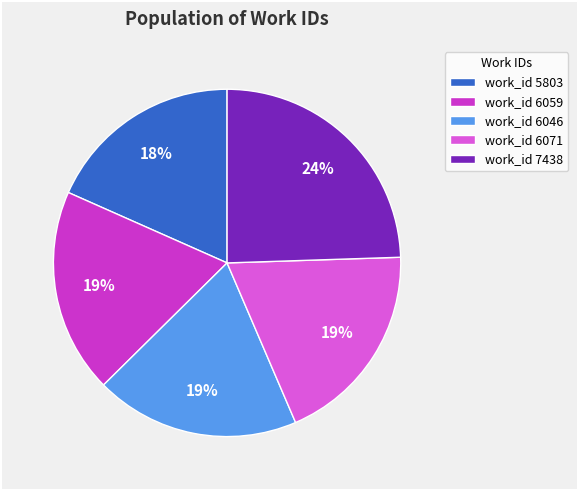

Is there a majority slice in this chart?

No